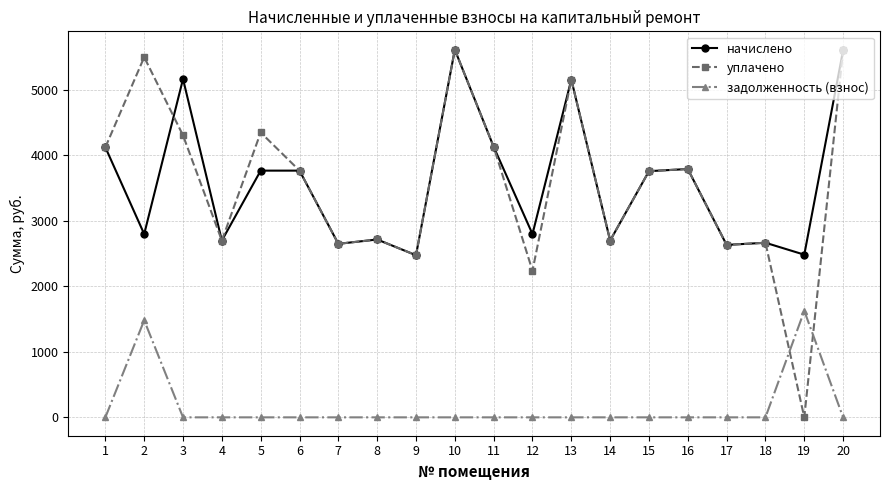

Where is the first local maximum for задолженность (взнос)?

2